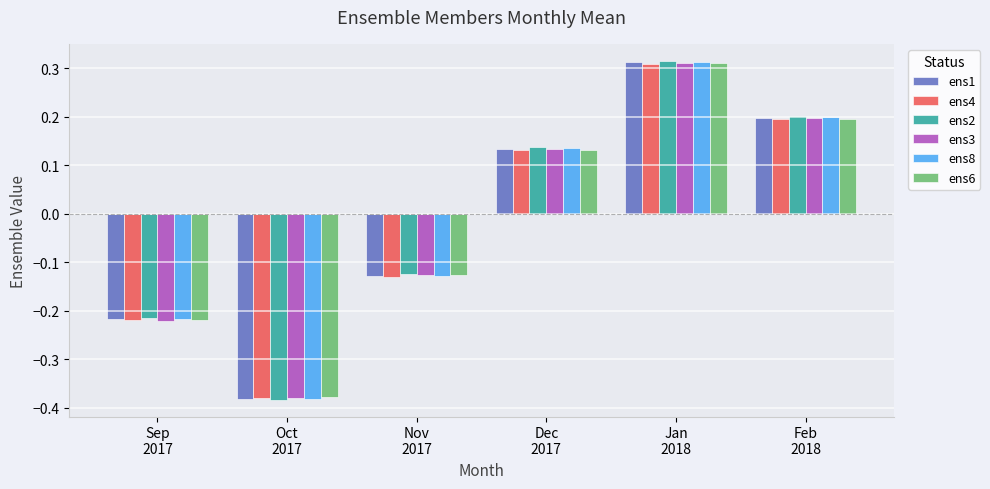

Is it true that ens1 equals -0.1 at Sep
2017?

False